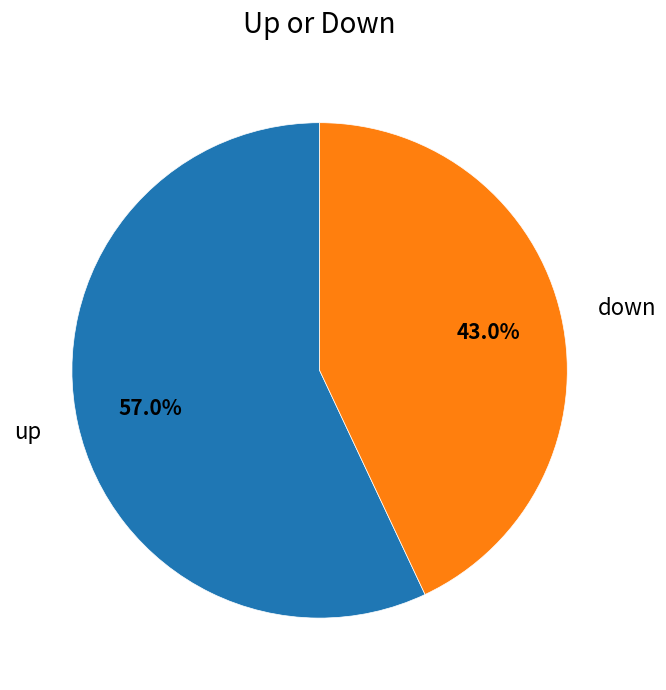

Which has a higher value, down or up?

up